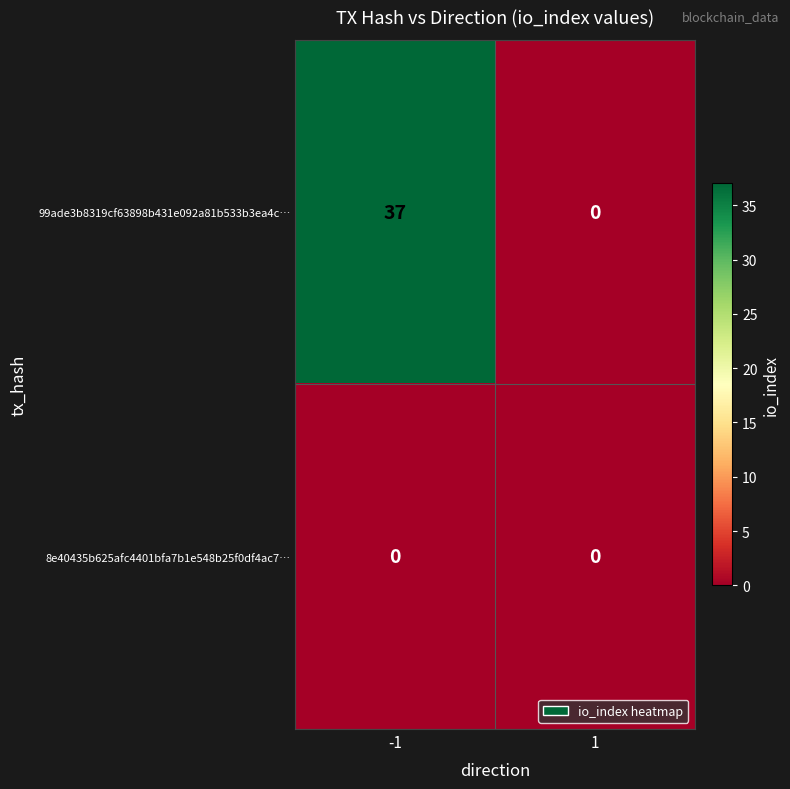

At which category does the chart reach its peak across all series?

-1